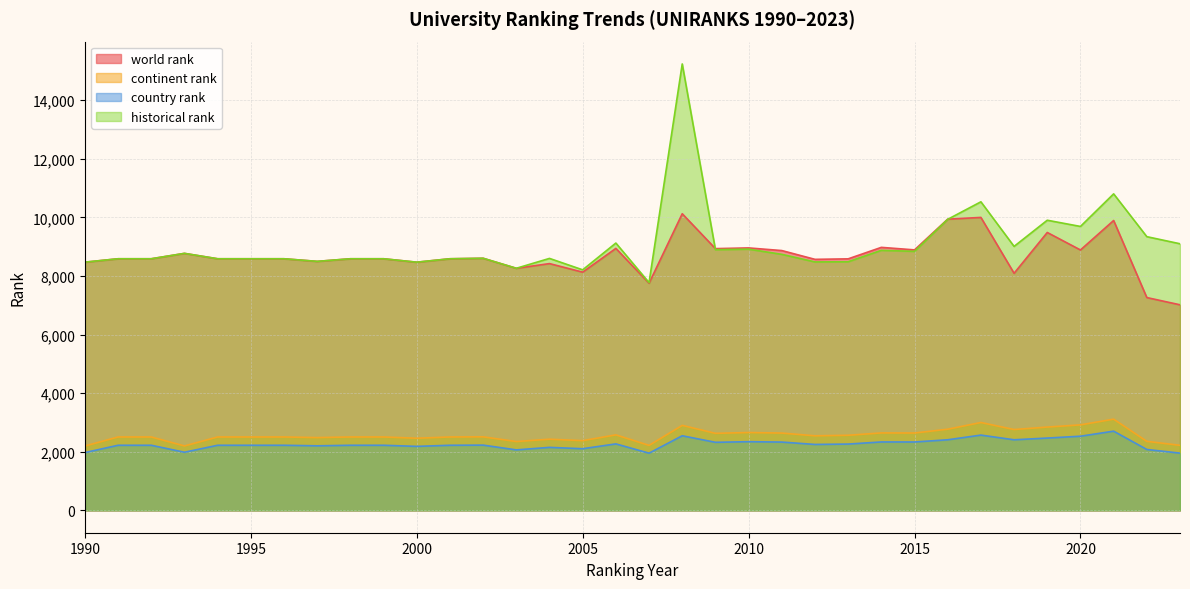

What is the approximate value of continent rank at 2008, to the nearest 100?

2900